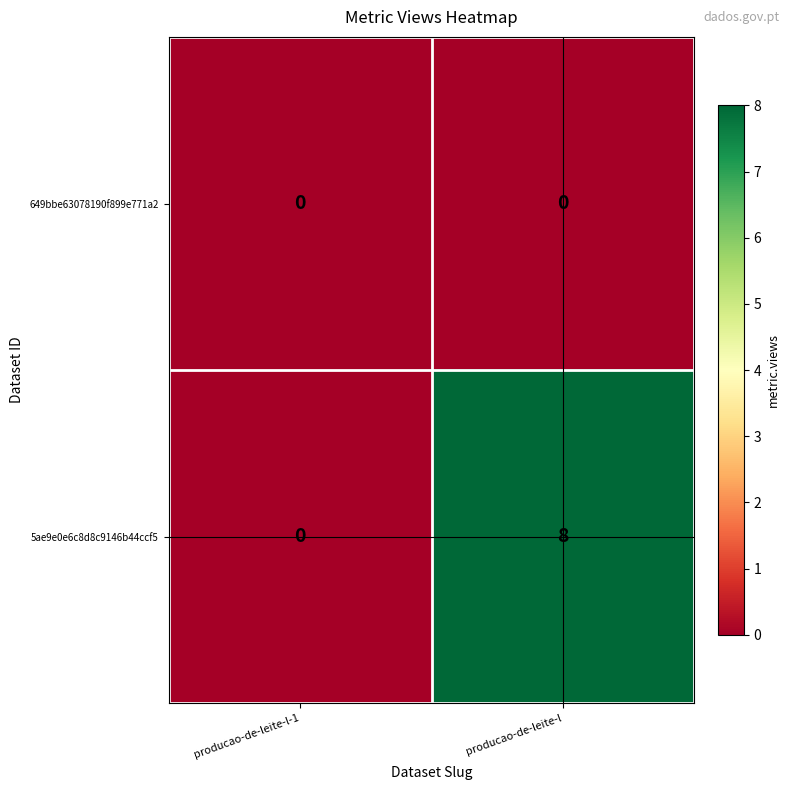

List the series in order of their overall mean, highest first.

5ae9e0e6c8d8c9146b44ccf5, 649bbe63078190f899e771a2